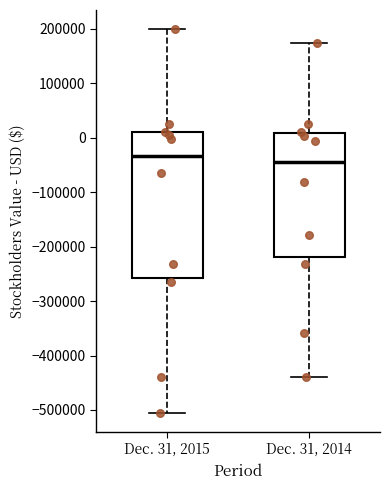

Reading left to right, transcribe this box plot: for each box, give where its median line is, the range the box spans, and where its two whiskers end, as read against the y-axis. The values are not printed on the chart, so give them approximately, as read against the axis.

Dec. 31, 2015: median -30000, box -260000 to 10000, whiskers -500000 to 200000
Dec. 31, 2014: median -40000, box -220000 to 10000, whiskers -440000 to 170000